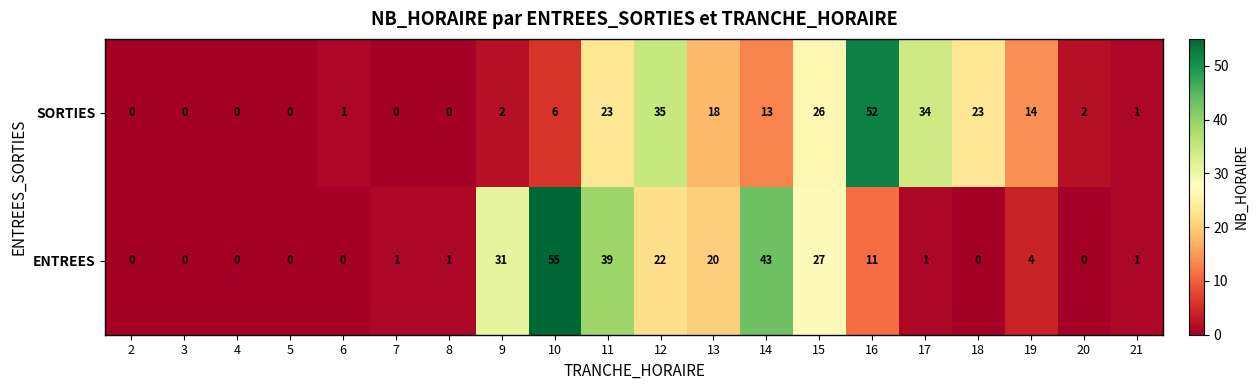

What is the maximum value shown in the chart?

55